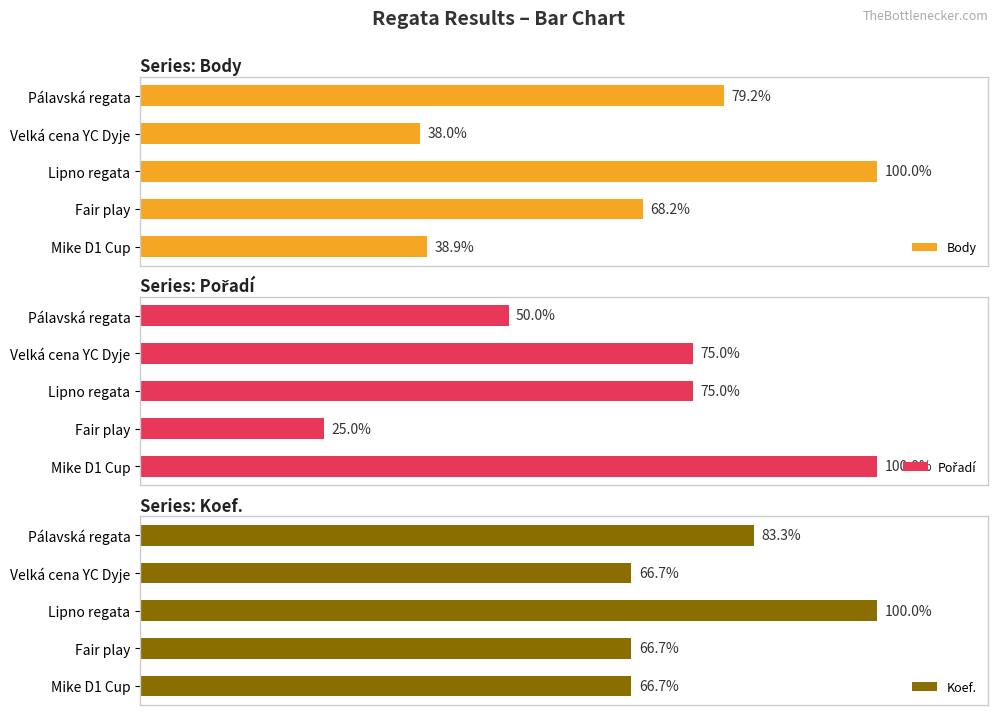

Which has a higher value, Velká cena YC Dyje or Fair play?

Fair play